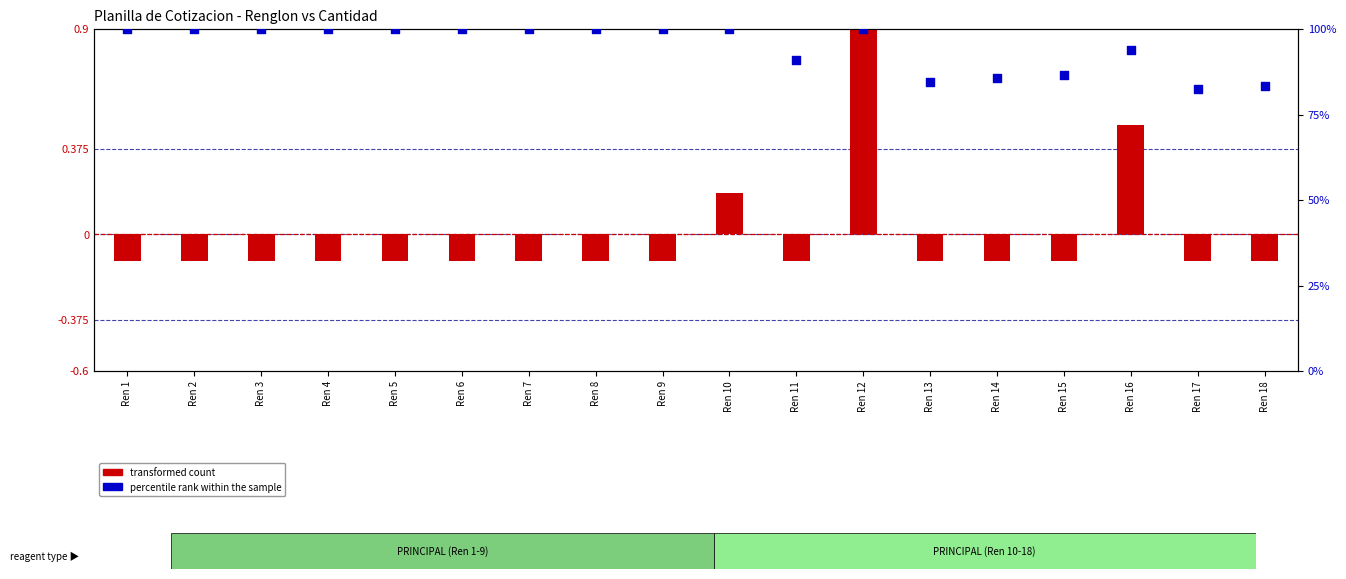

What are all the series names shown in the legend?

transformed count, percentile rank within the sample